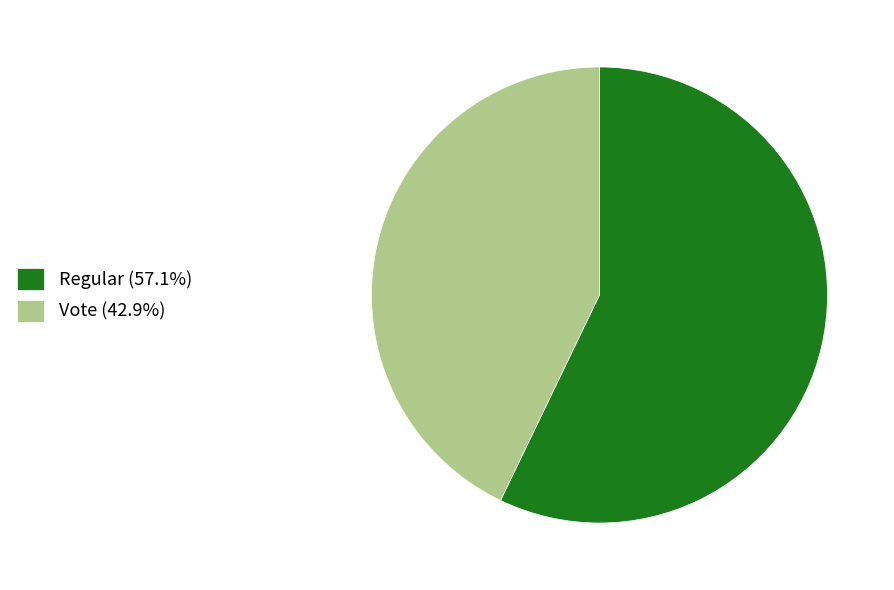

Is there a majority slice in this chart?

Yes